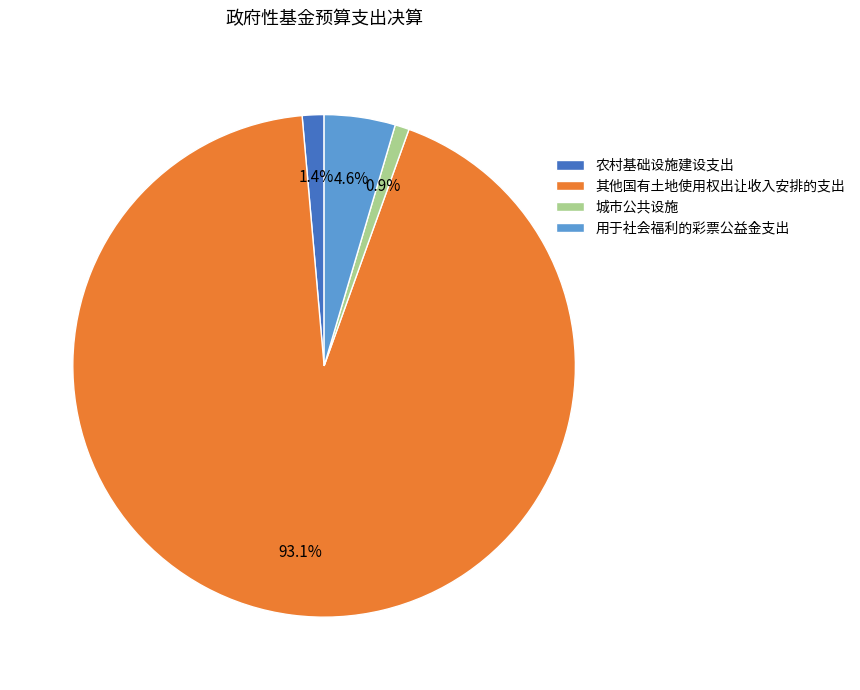

To the nearest percent, what percentage of the pie is 其他国有土地使用权出让收入安排的支出?

93%